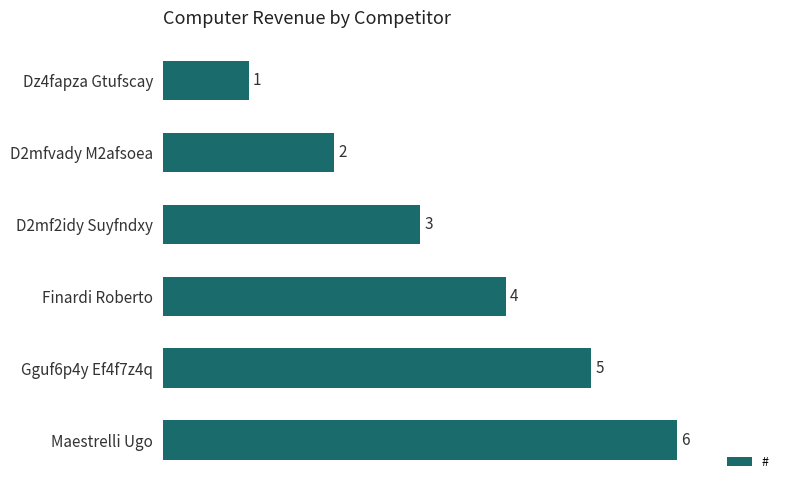

The chart shows a value of 3 at D2mf2idy Suyfndxy. True or false?

True